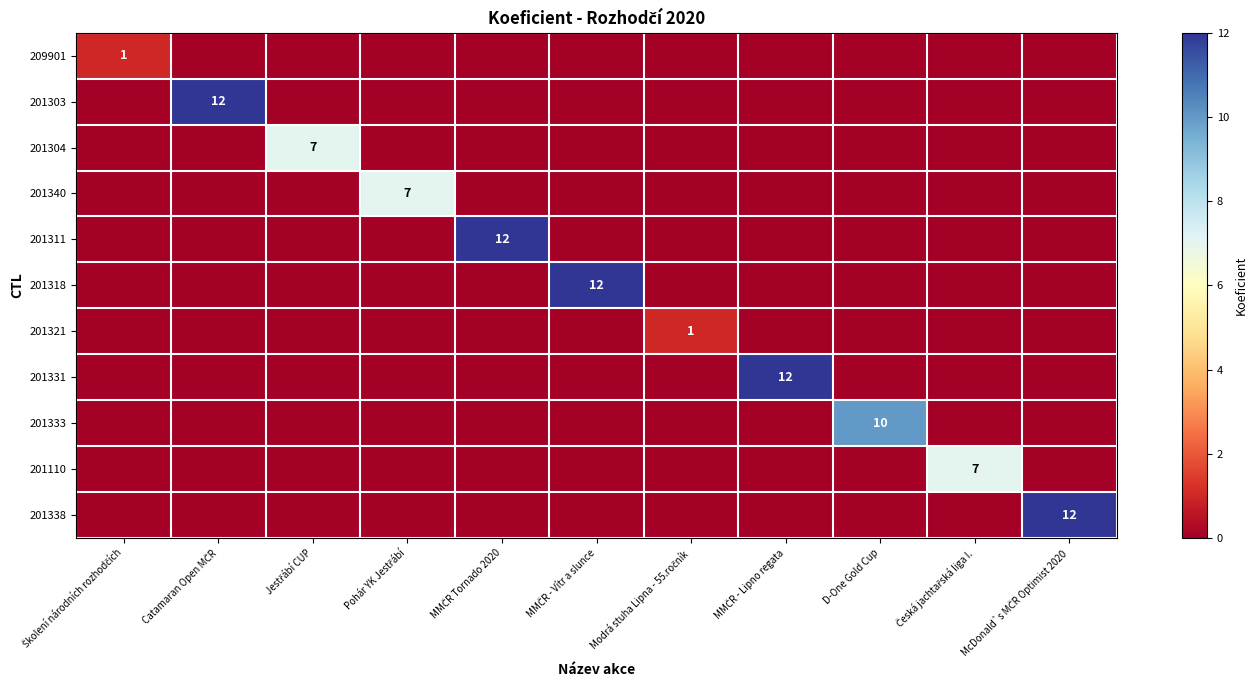

At which category is the sum across all series the highest?

Catamaran Open MČR